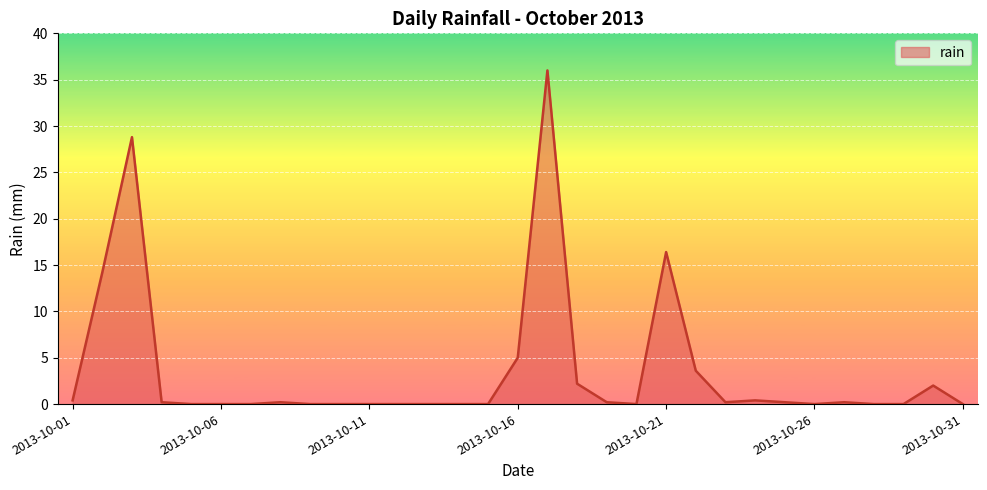

What is the greatest value displayed?

36.0